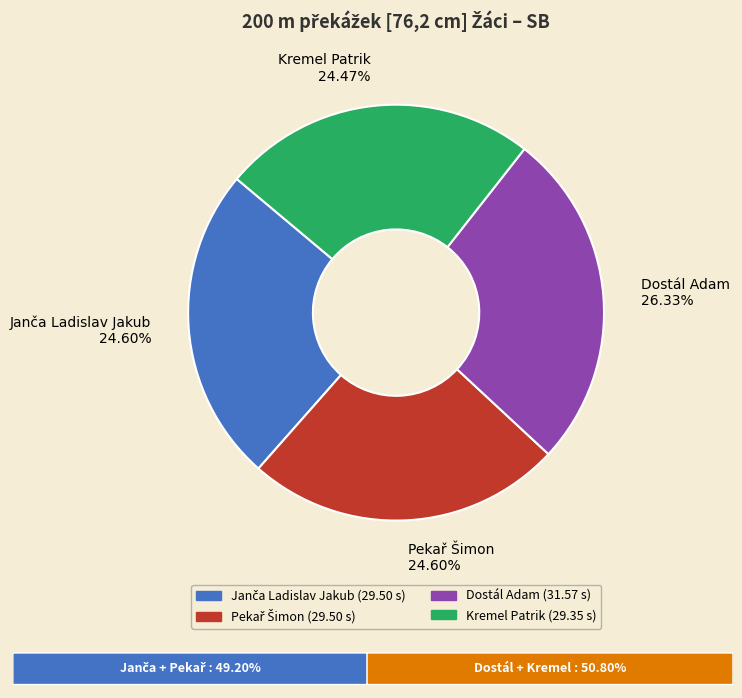

Count the number of slices in the pie.

4